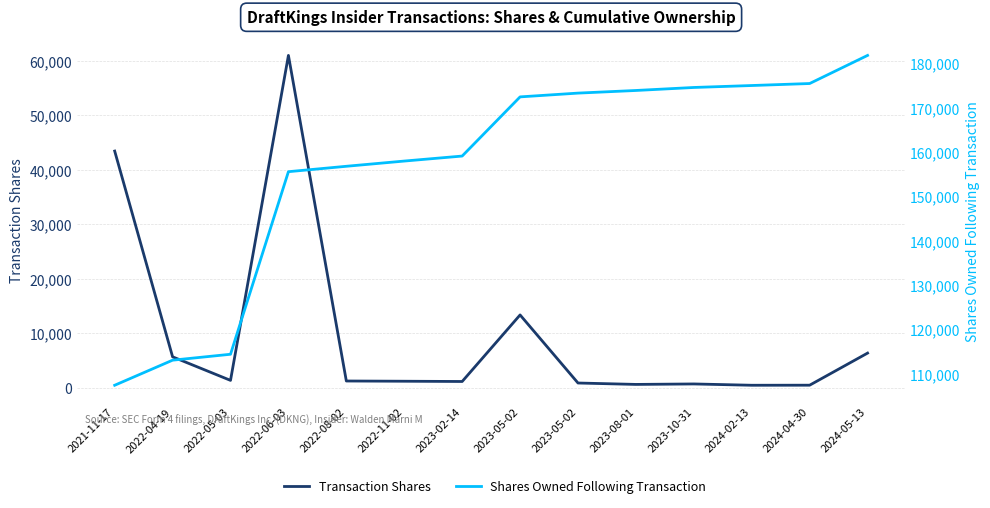

Reading left to right, list all the values displayed in this chart.

Transaction Shares: 43409	5654	1334	60961	1219	1177	1129	13342	851	593	678	439	451	6339
Shares Owned Following Transaction: 107383	113037	114371	155538	156757	157934	159063	172405	173256	173849	174527	174966	175417	181756